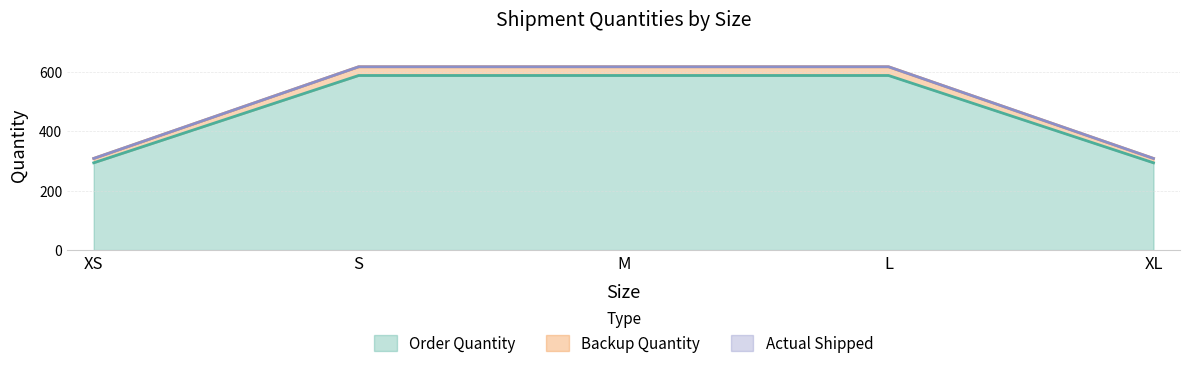

At which label is Backup Quantity closest to 441?

XS